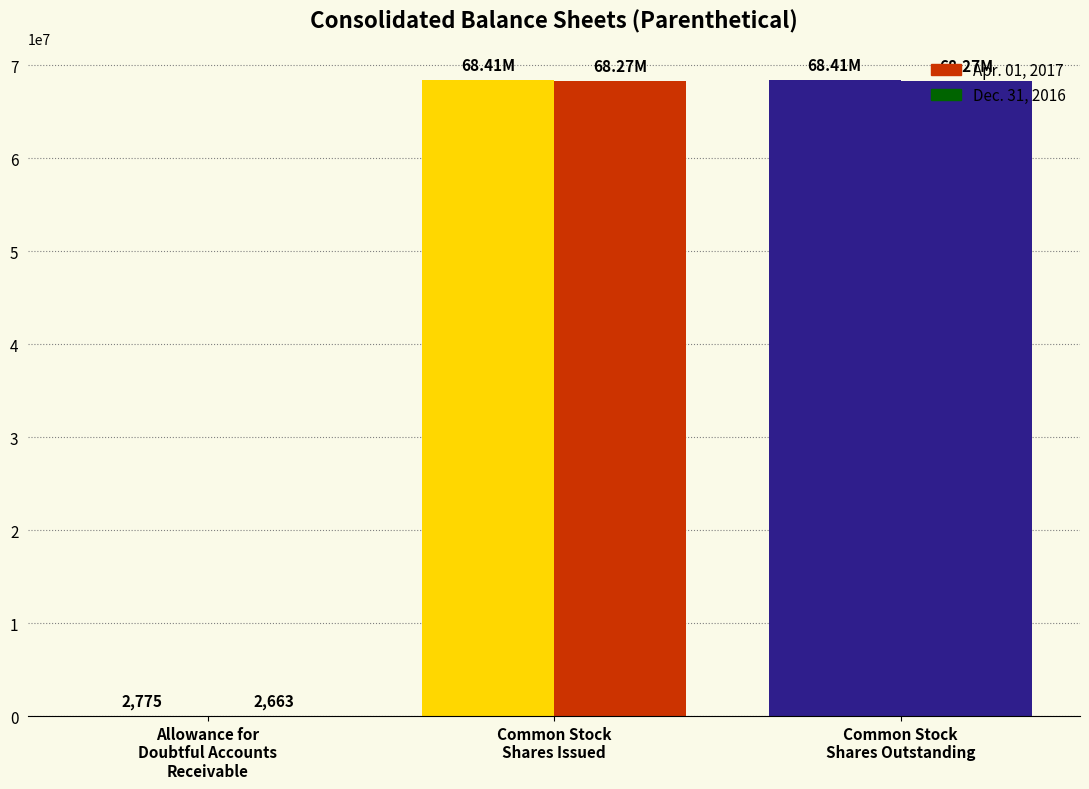

List the series in order of their overall mean, highest first.

Apr. 01, 2017, Dec. 31, 2016